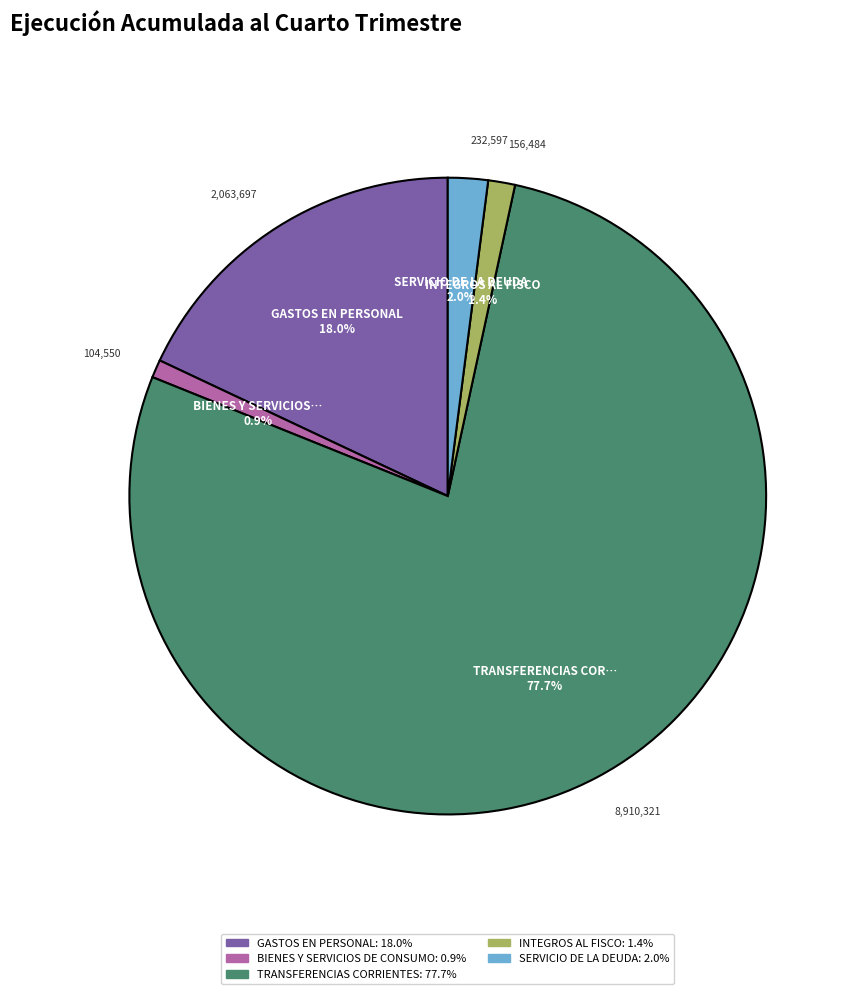

Is there a majority slice in this chart?

Yes